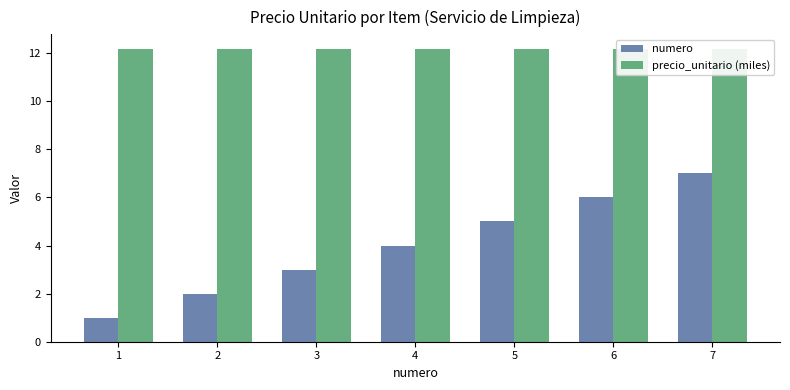

List the series in order of their peak value, lowest first.

numero, precio_unitario (miles)